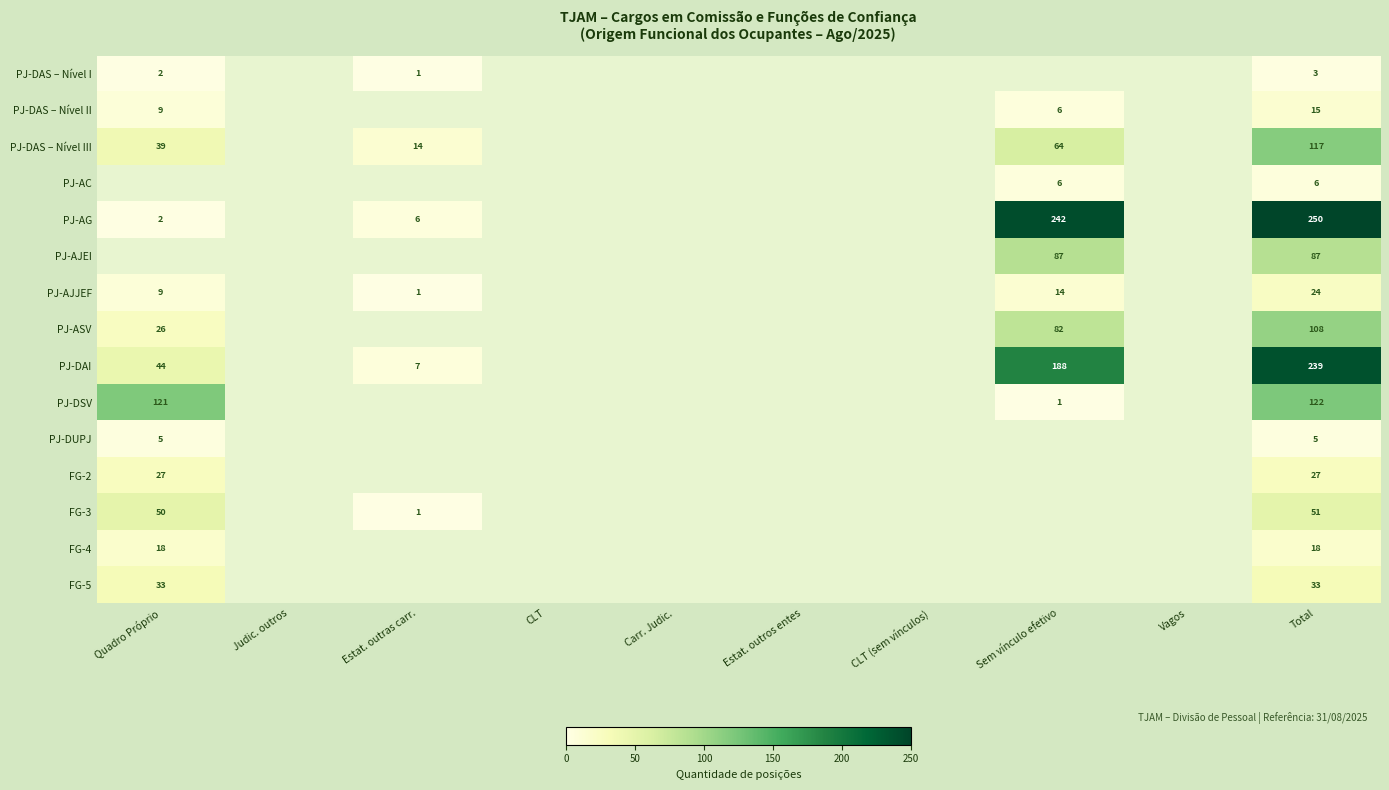

Is it true that PJ-AJJEF equals 9 at Quadro Próprio?

True